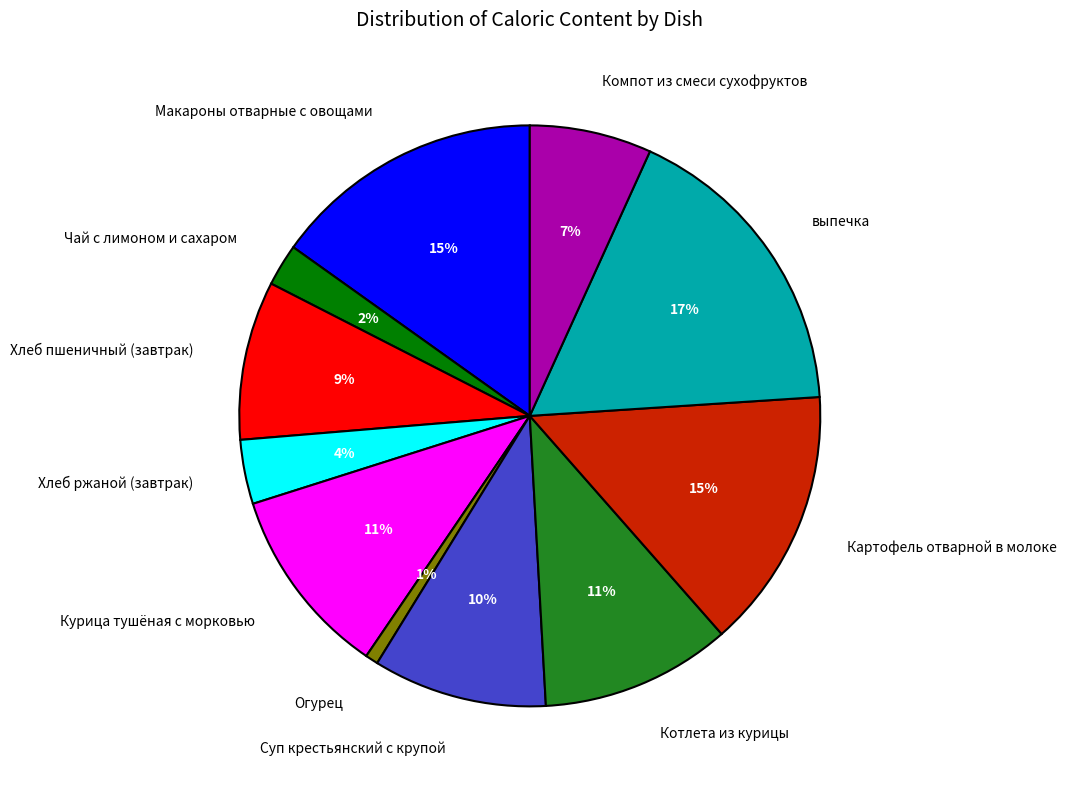

To the nearest percent, what is the average slice percentage?

9%